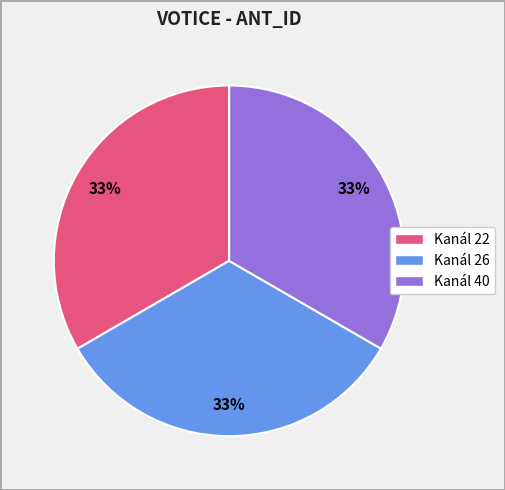

What is the ratio of the value at Kanál 22 to the value at Kanál 26?

1.0